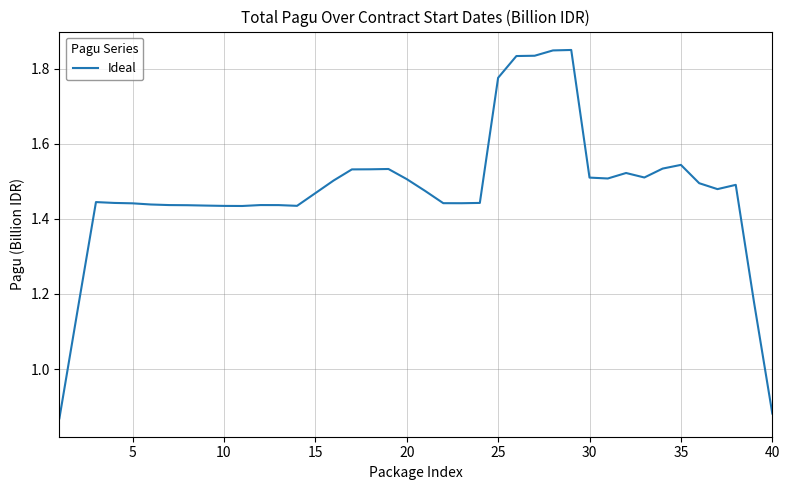

What is the difference between the maximum and minimum values?

1.0